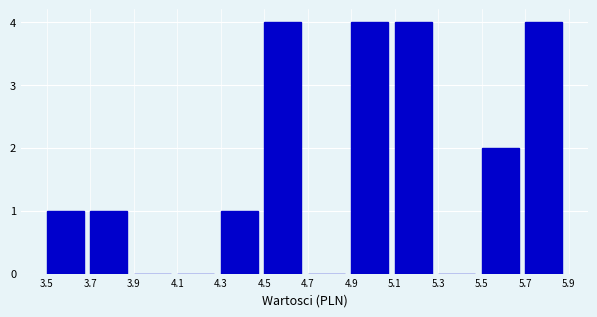

How tall is the bar that spans 4.9 to 5.1 on the x-axis? The values are not printed on the chart, so give them approximately, as read against the axis.

4